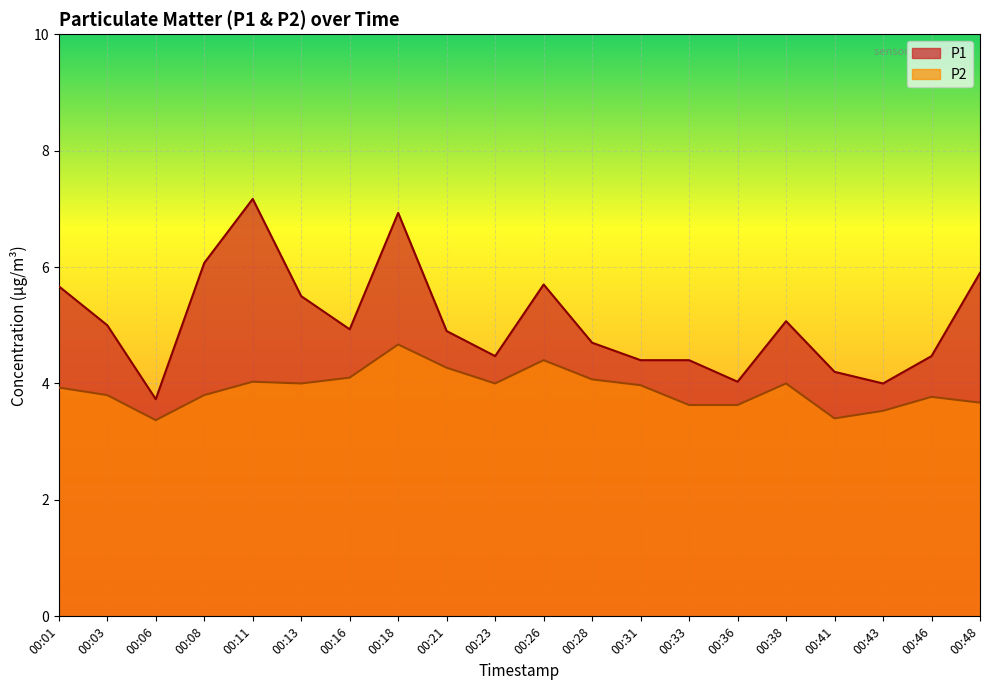

Reading left to right, what are all the values shown in this chart?

P1: 00:01=5.7	00:03=5.0	00:06=3.7	00:08=6.1	00:11=7.2	00:13=5.5	00:16=4.9	00:18=6.9	00:21=4.9	00:23=4.5	00:26=5.7	00:28=4.7	00:31=4.4	00:33=4.4	00:36=4.0	00:38=5.1	00:41=4.2	00:43=4.0	00:46=4.5	00:48=5.9
P2: 00:01=3.9	00:03=3.8	00:06=3.4	00:08=3.8	00:11=4.0	00:13=4.0	00:16=4.1	00:18=4.7	00:21=4.3	00:23=4.0	00:26=4.4	00:28=4.1	00:31=4.0	00:33=3.6	00:36=3.6	00:38=4.0	00:41=3.4	00:43=3.5	00:46=3.8	00:48=3.7